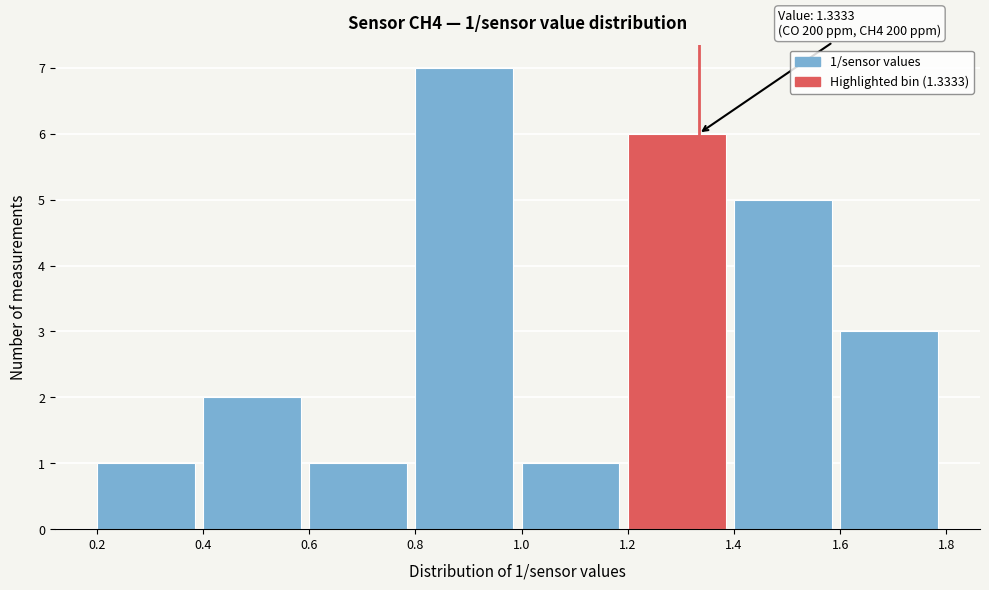

Which range on the x-axis has the tallest bar?

0.8 to 1.0